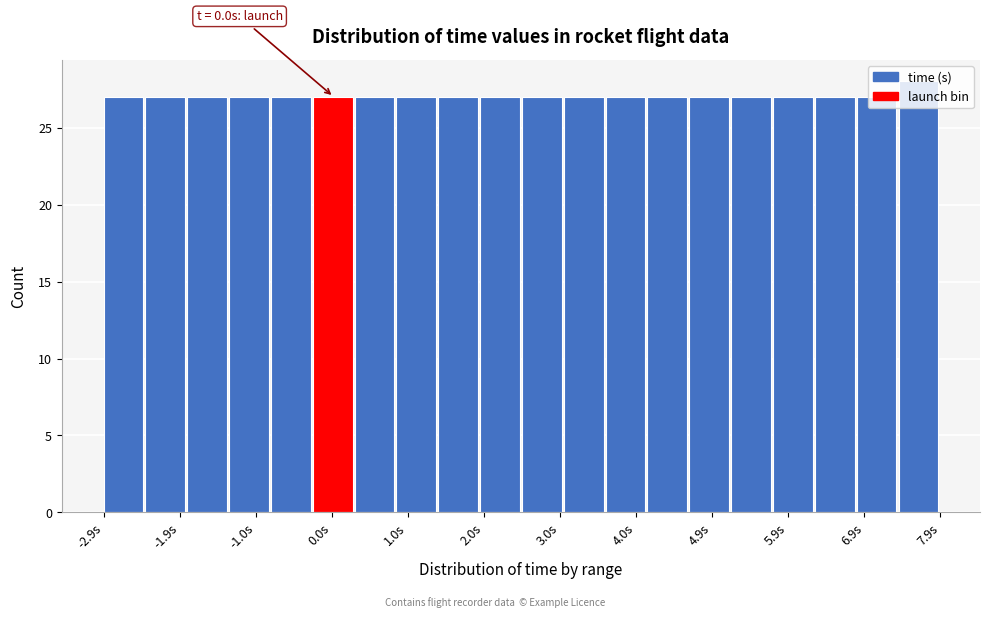

Which range on the x-axis has the tallest bar?

7.34 to 7.88